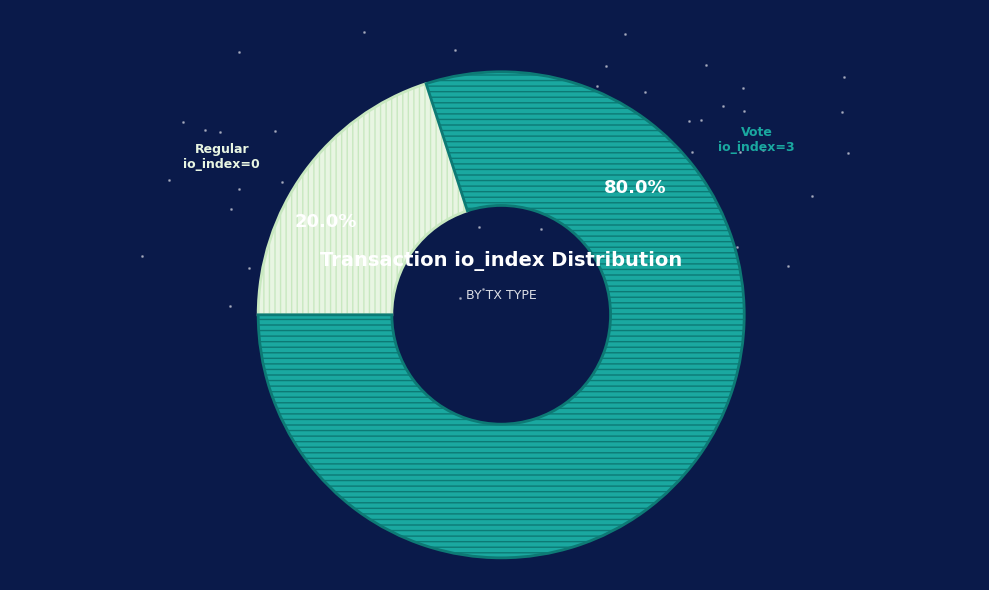

Count the number of slices in the pie.

2